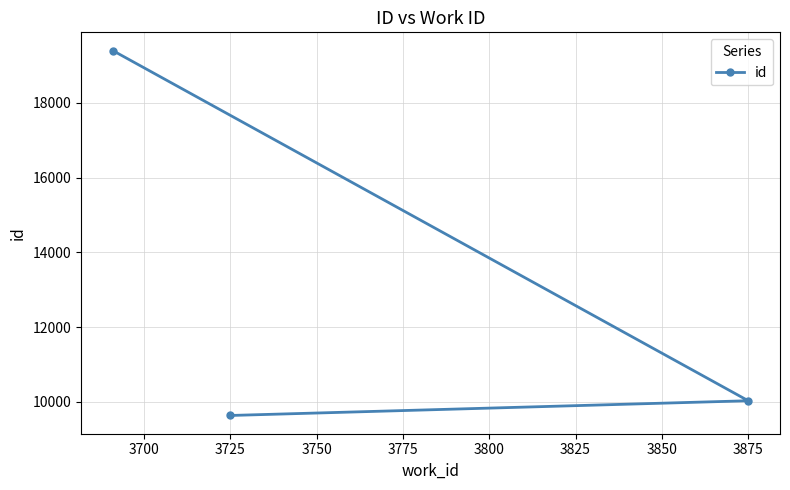

What is the greatest value displayed?

19396